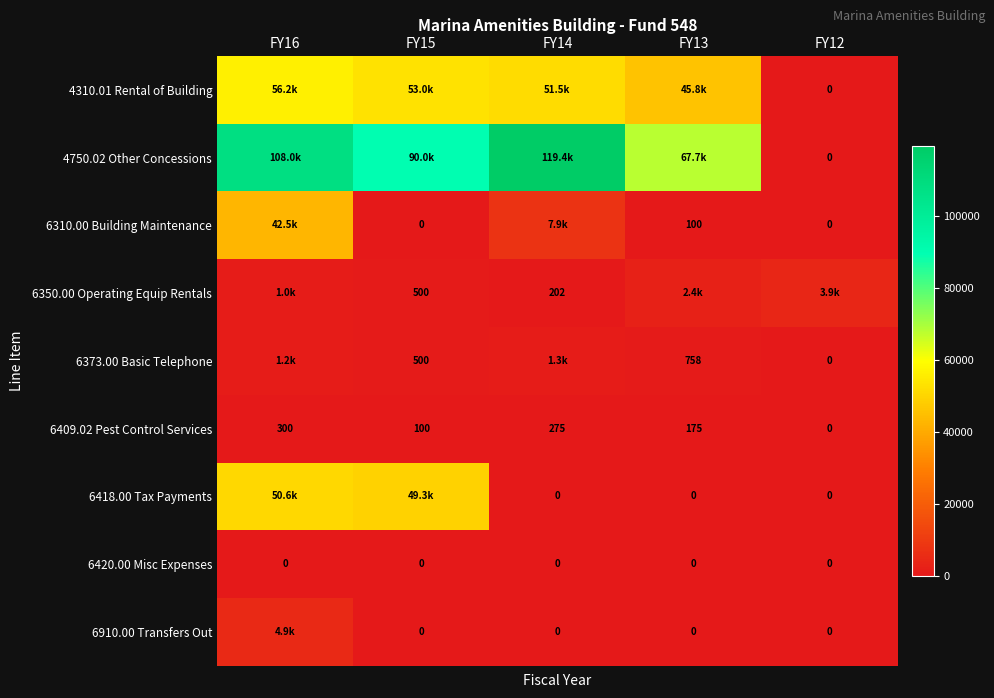

Is the value of 6373.00 Basic Telephone at FY15 greater than the value of 6409.02 Pest Control Services at FY16?

Yes